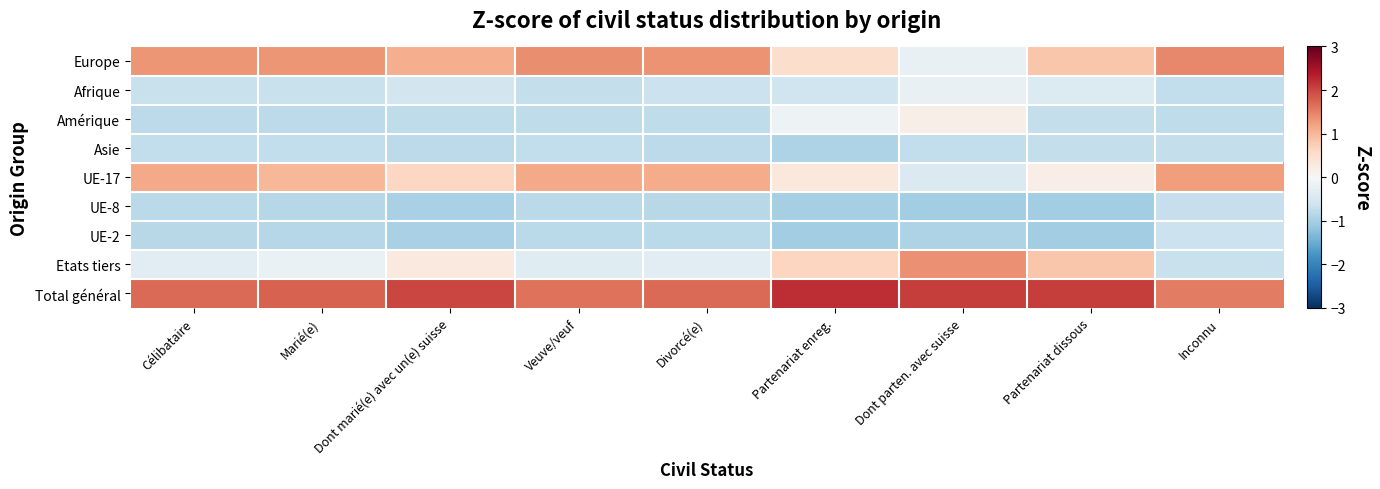

At Partenariat dissous, list the series in order from largest to smallest.

Total général, Europe, Etats tiers, UE-17, Afrique, Amérique, Asie, UE-8, UE-2